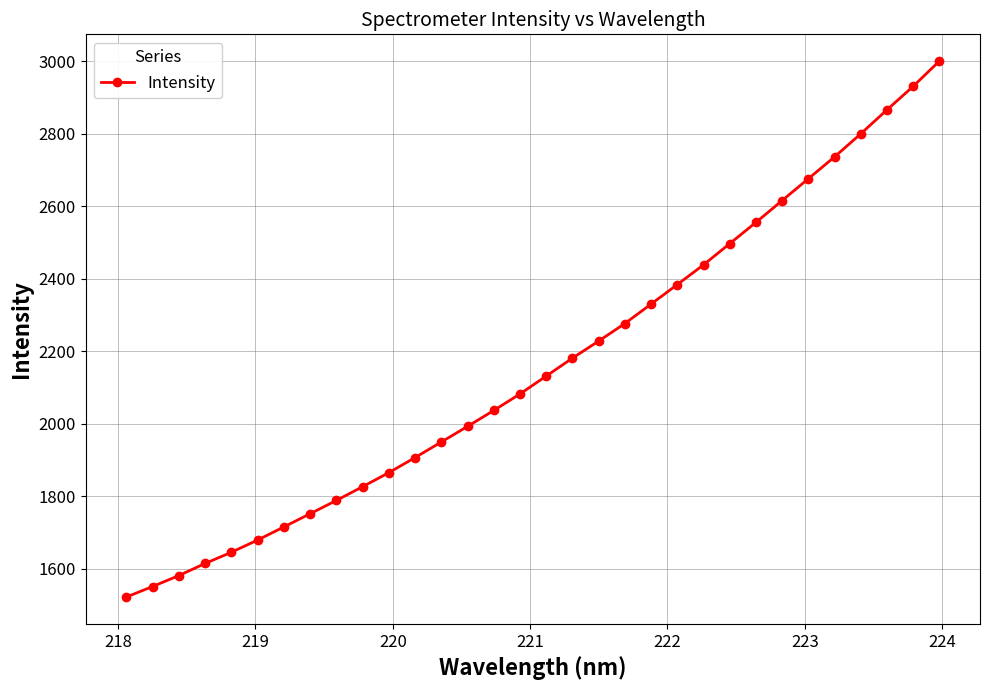

What is the difference between the maximum and second lowest values?

1449.1